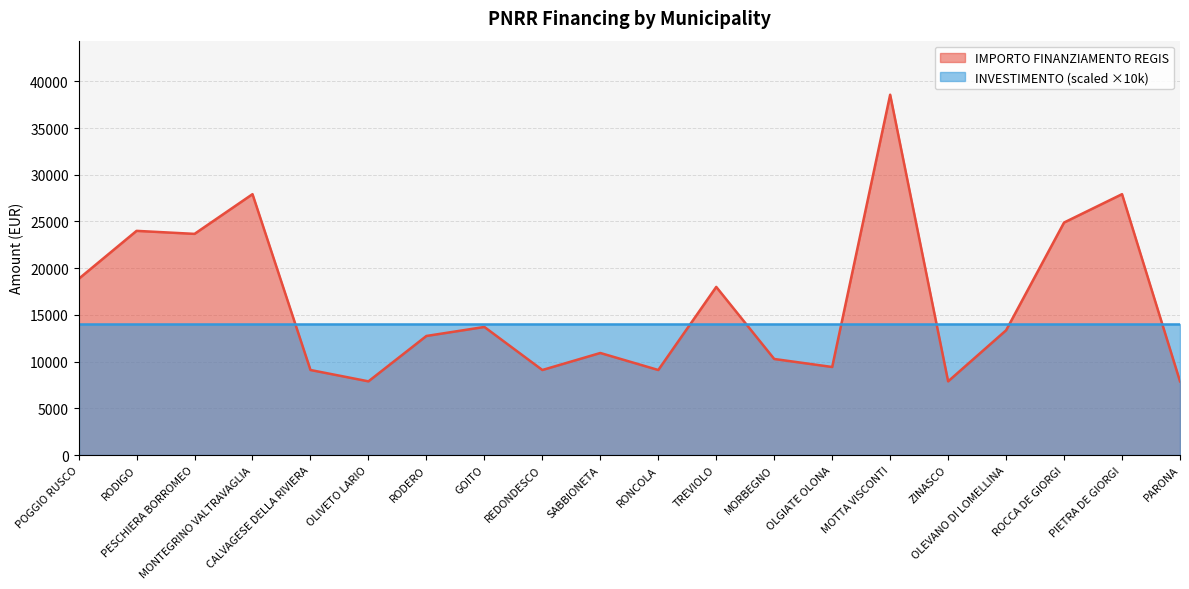

What is the change in value from REDONDESCO to ZINASCO?

-1214